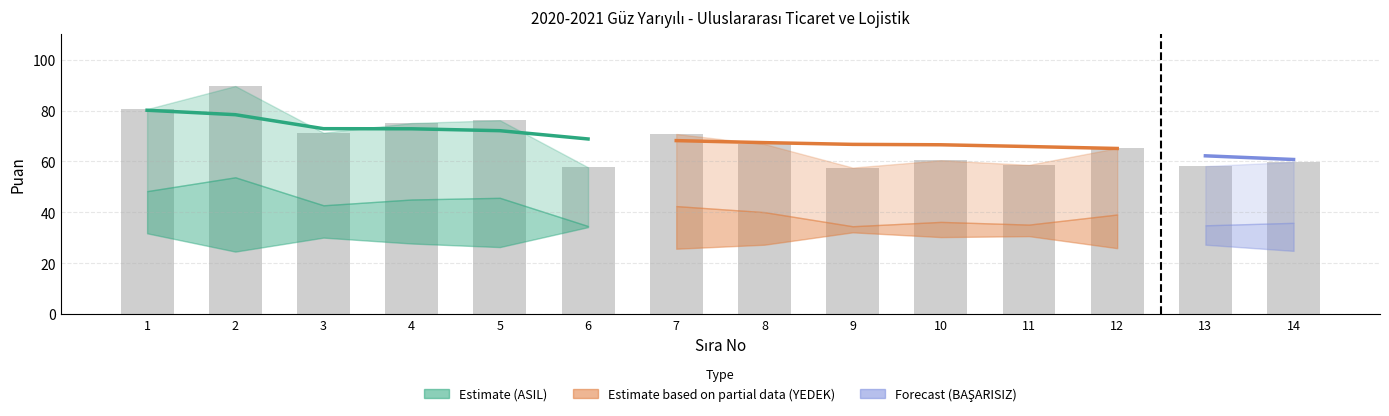

Reading left to right, transcribe all the data shown in this chart.

80.6	89.6	71.3	75.1	76.2	57.7	70.8	66.8	57.6	60.4	58.7	65.3	58.2	59.8